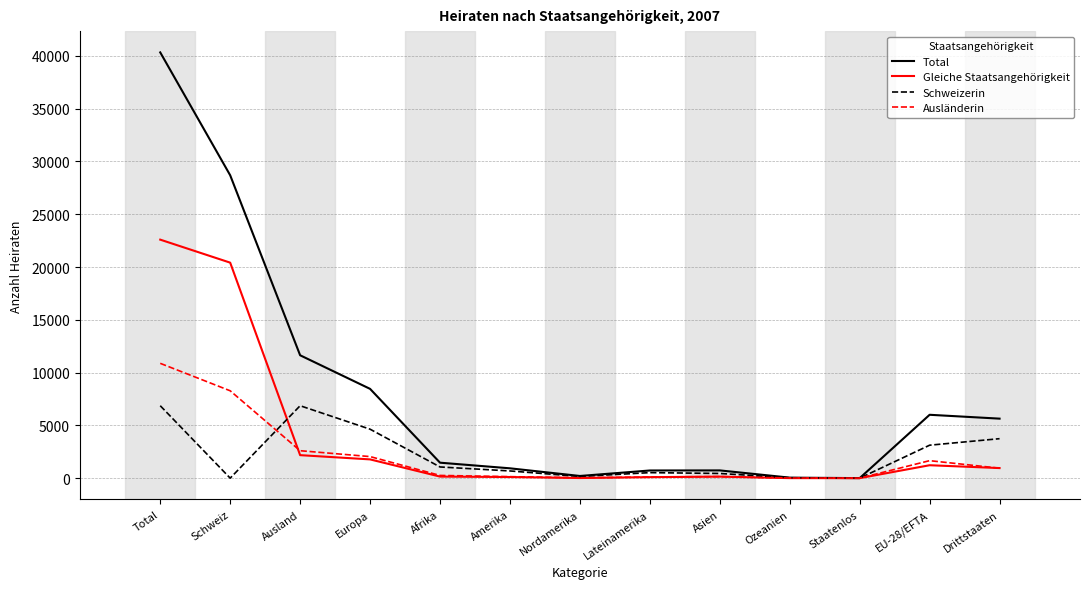

What is the highest value of the Schweizerin series?

6861